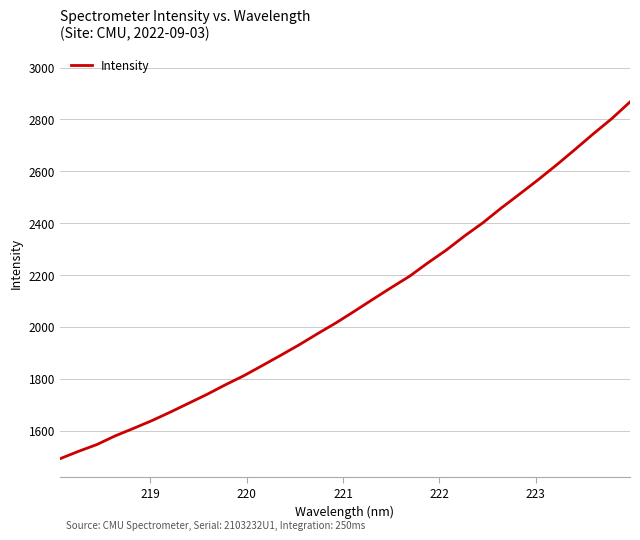

What is the greatest value displayed?

2867.3